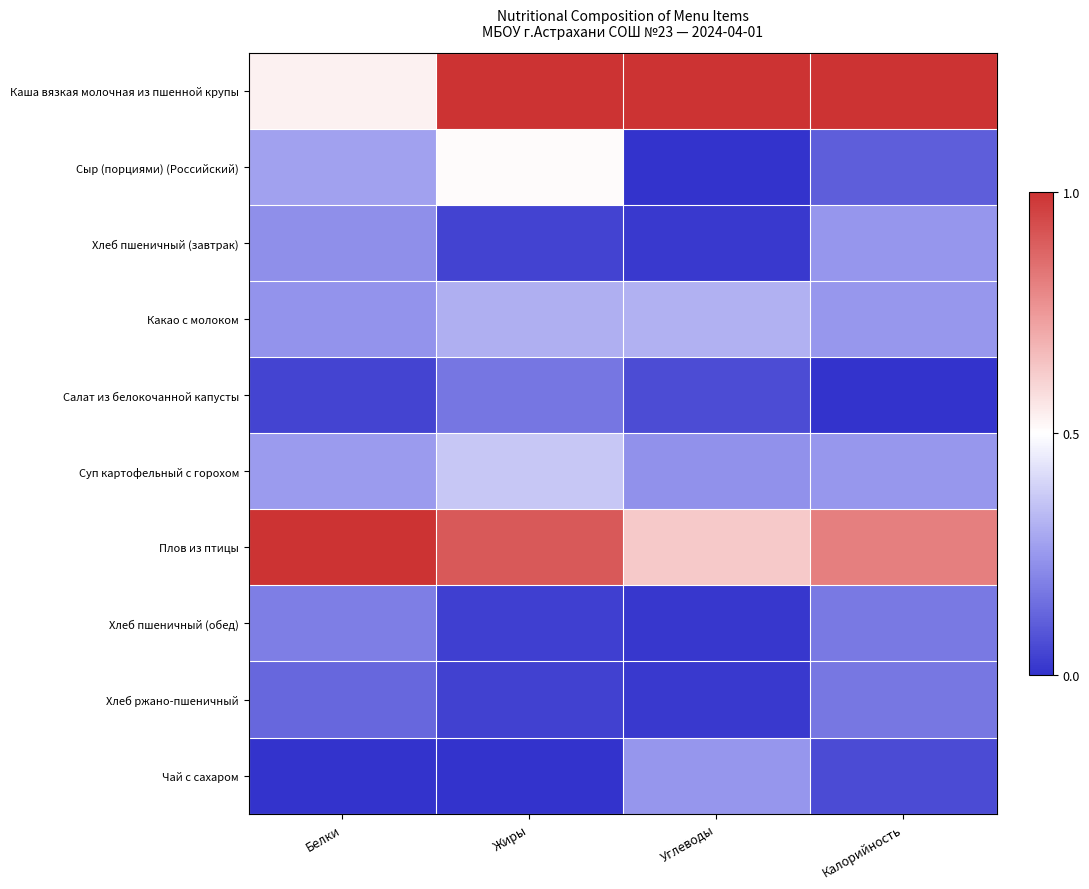

Which label corresponds to the largest value in the chart?

Жиры